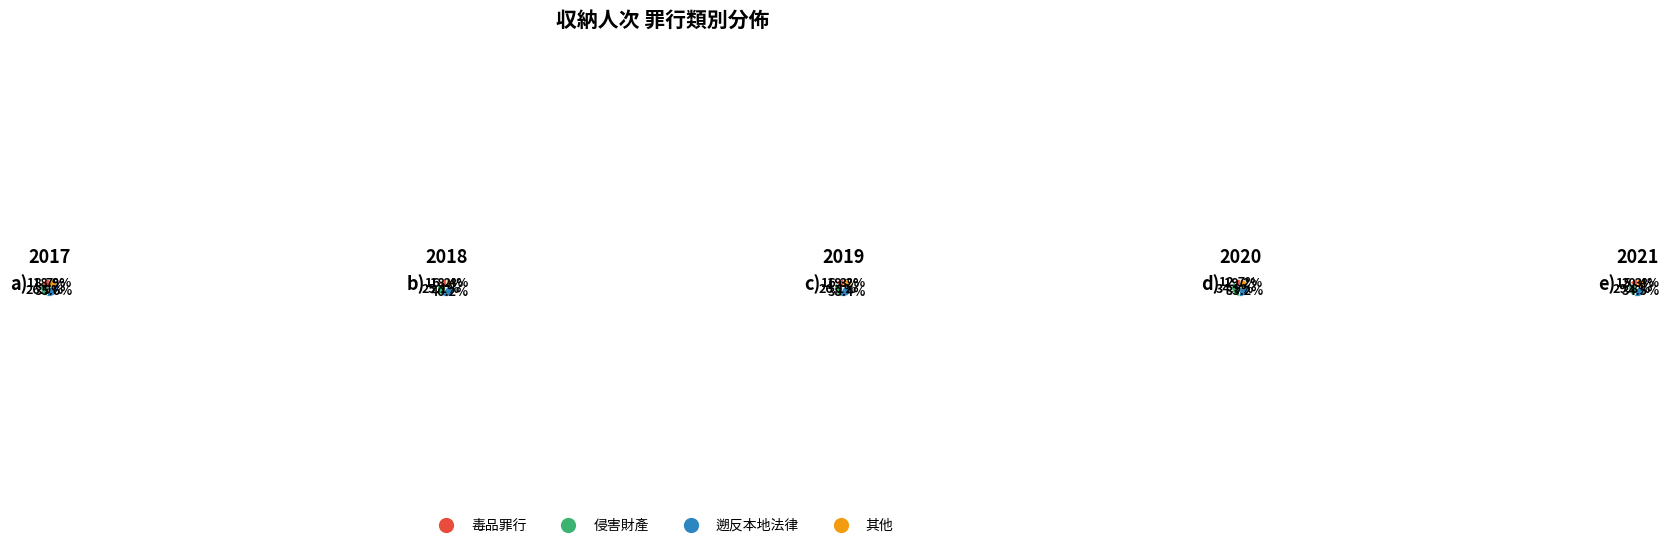

Does any single category account for the majority?

No